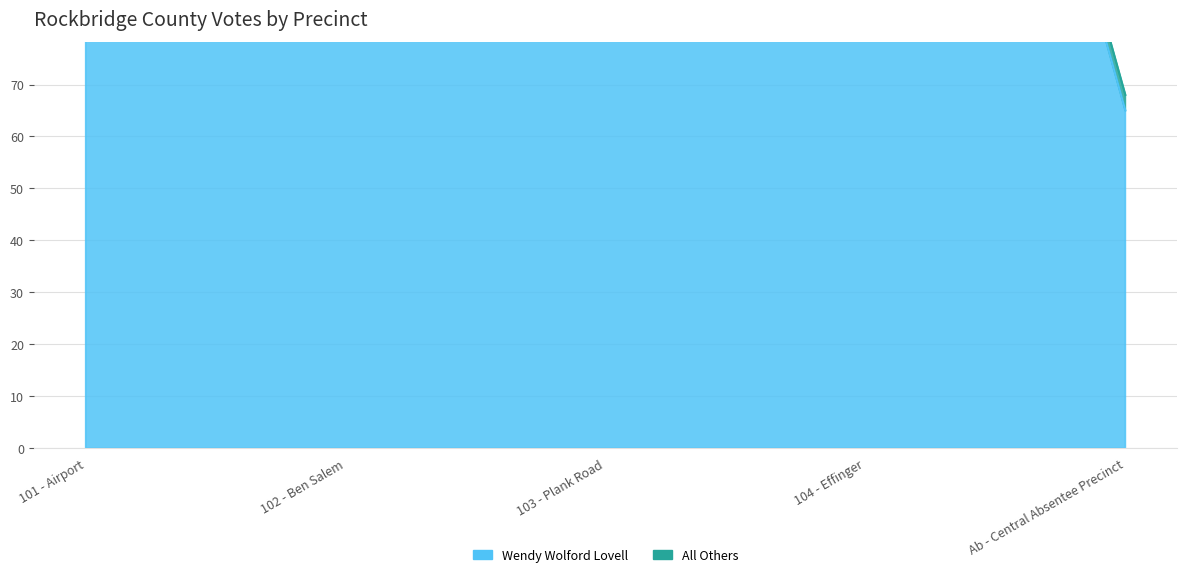

Where is the first local maximum?

104 - Effinger